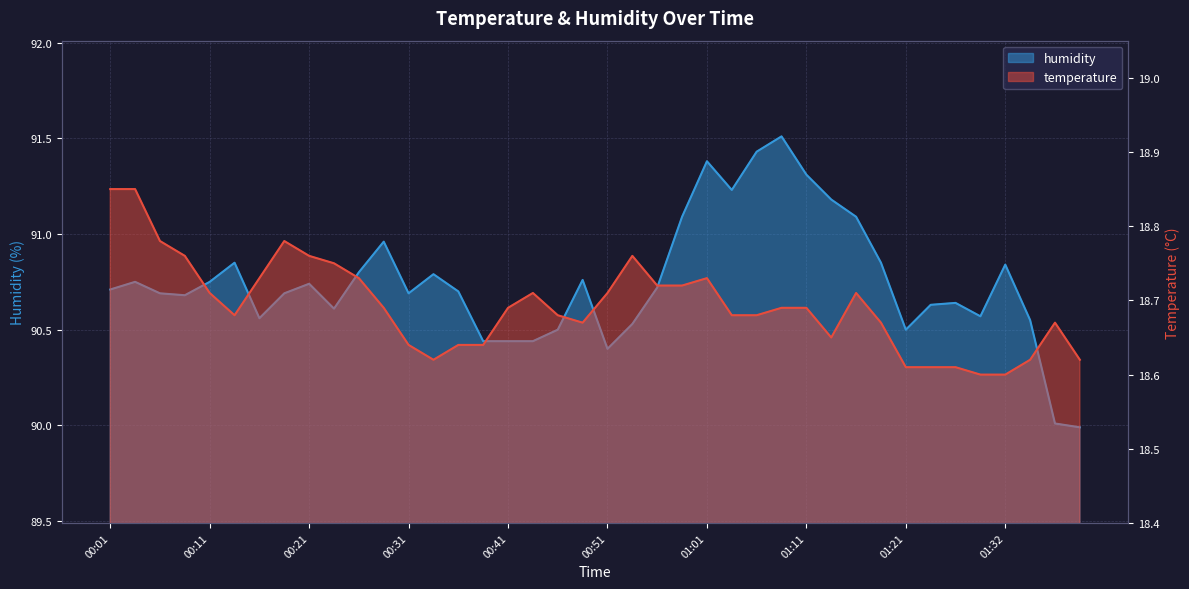

At which category does the chart reach its minimum across all series?

01:29